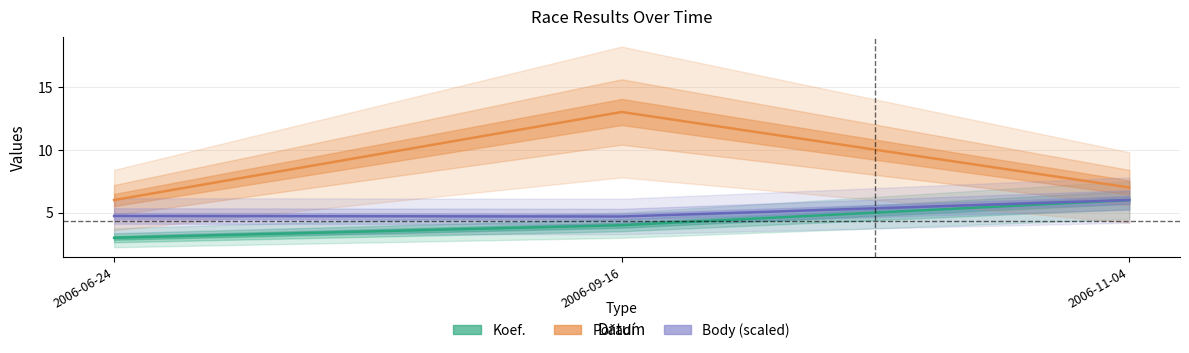

Which label corresponds to the smallest value in the chart?

2006-06-24